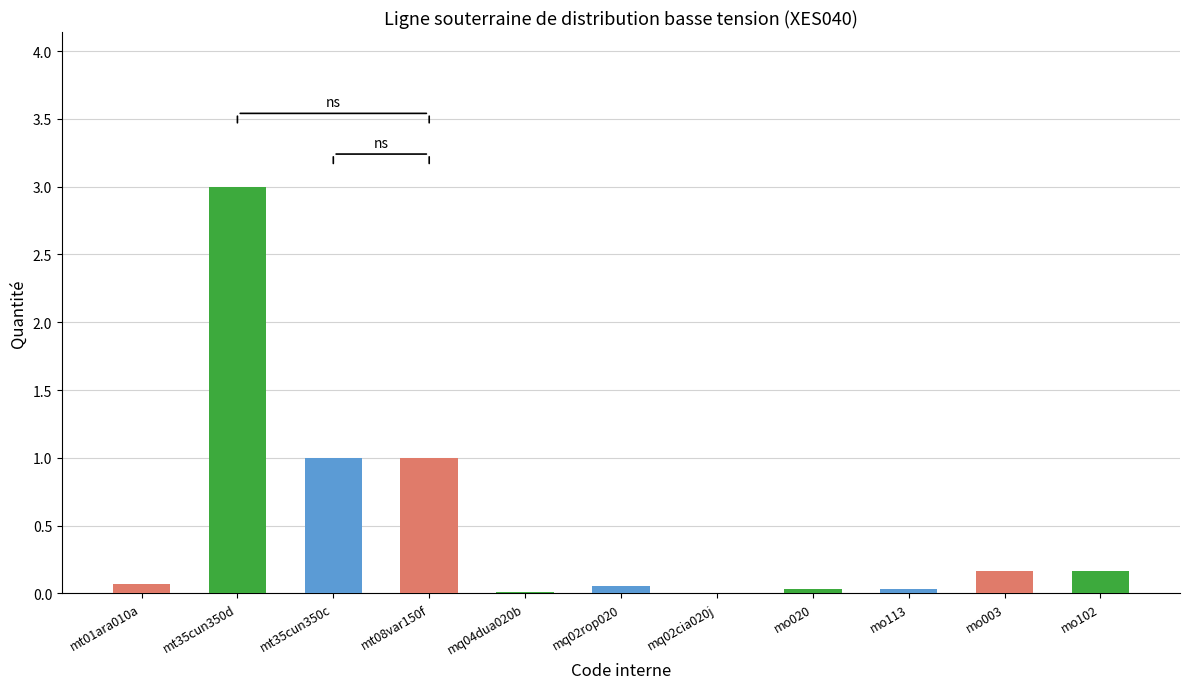

At which category does the chart reach its peak across all series?

mt35cun350d